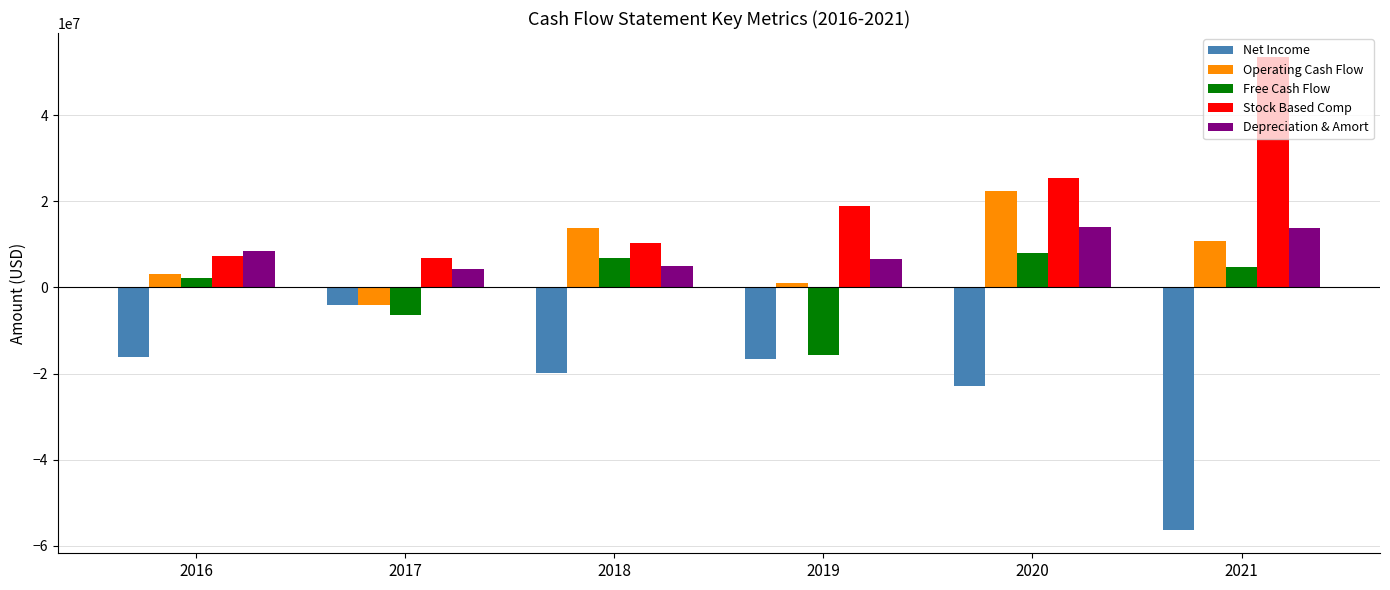

What is the difference between the maximum and minimum values in the Stock Based Comp series?

46746000